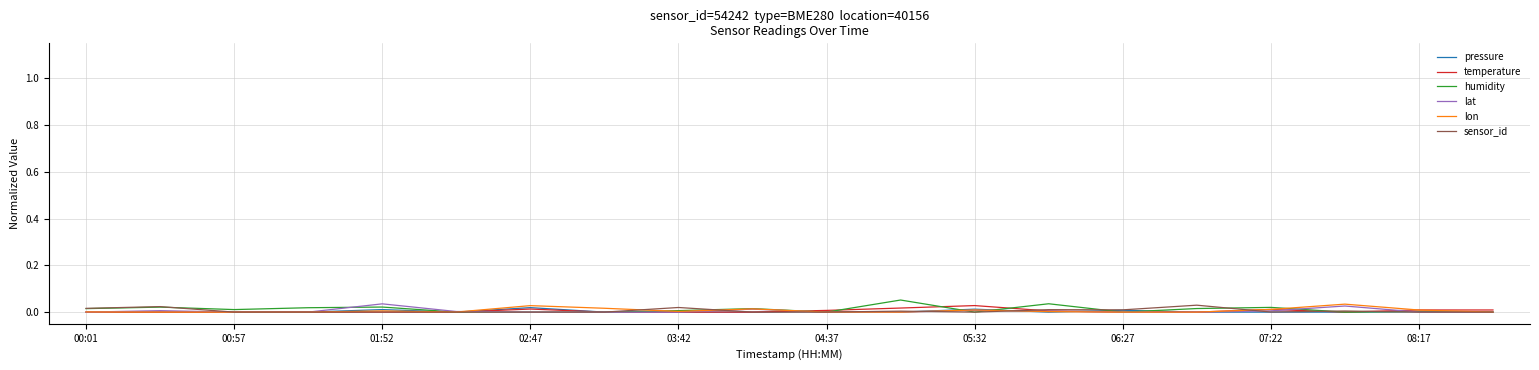

Which series has the widest spread of values?

humidity